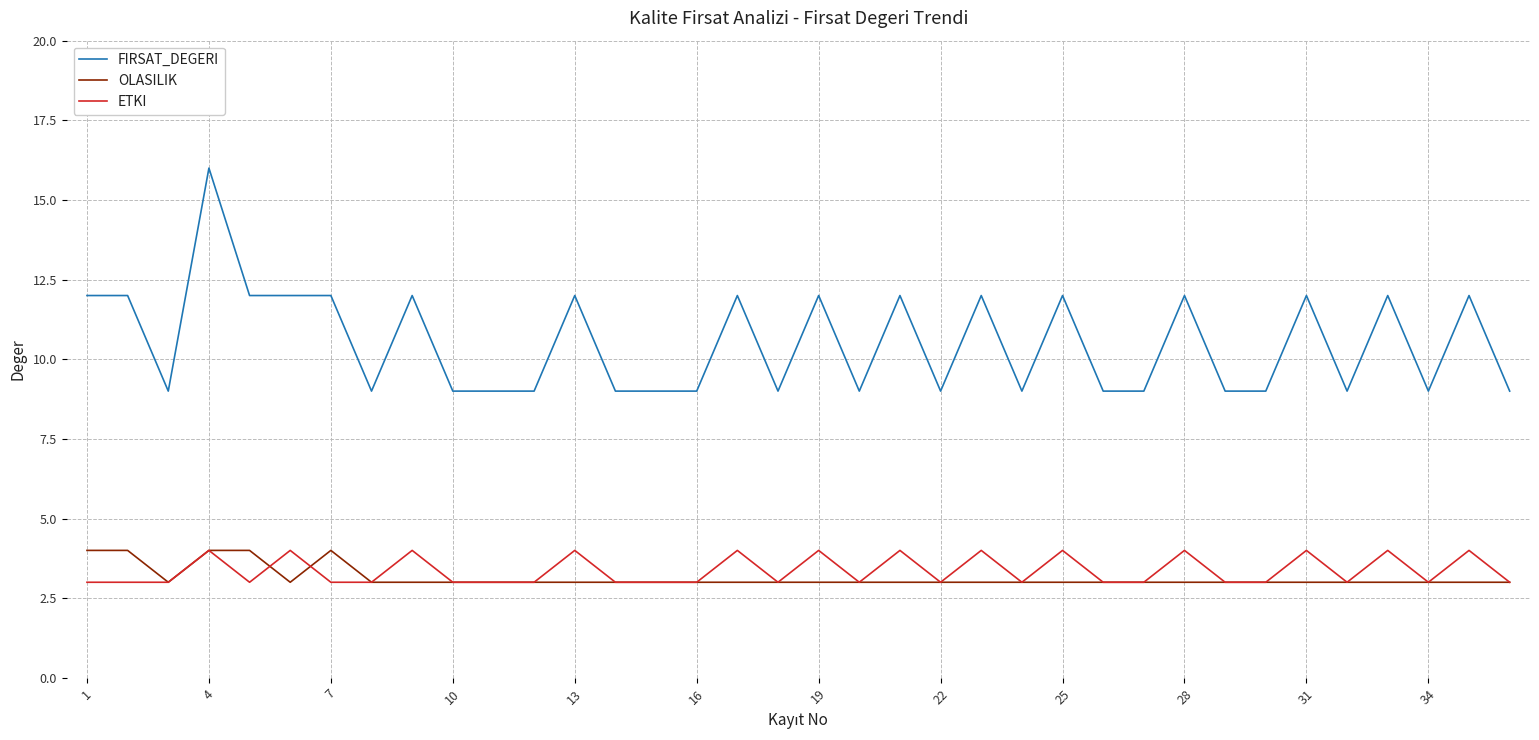

True or false: ETKI and FIRSAT_DEGERI cross at least once.

False